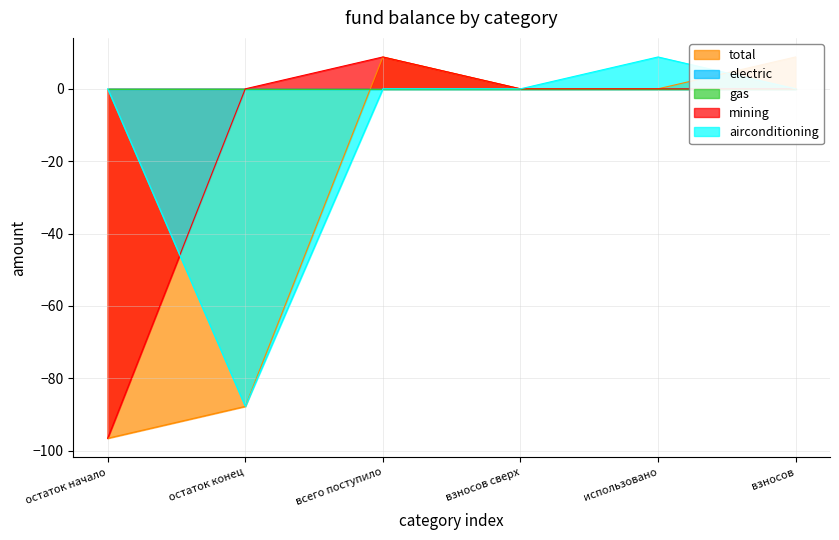

Is it true that airconditioning equals -47.1 at взносов?

False